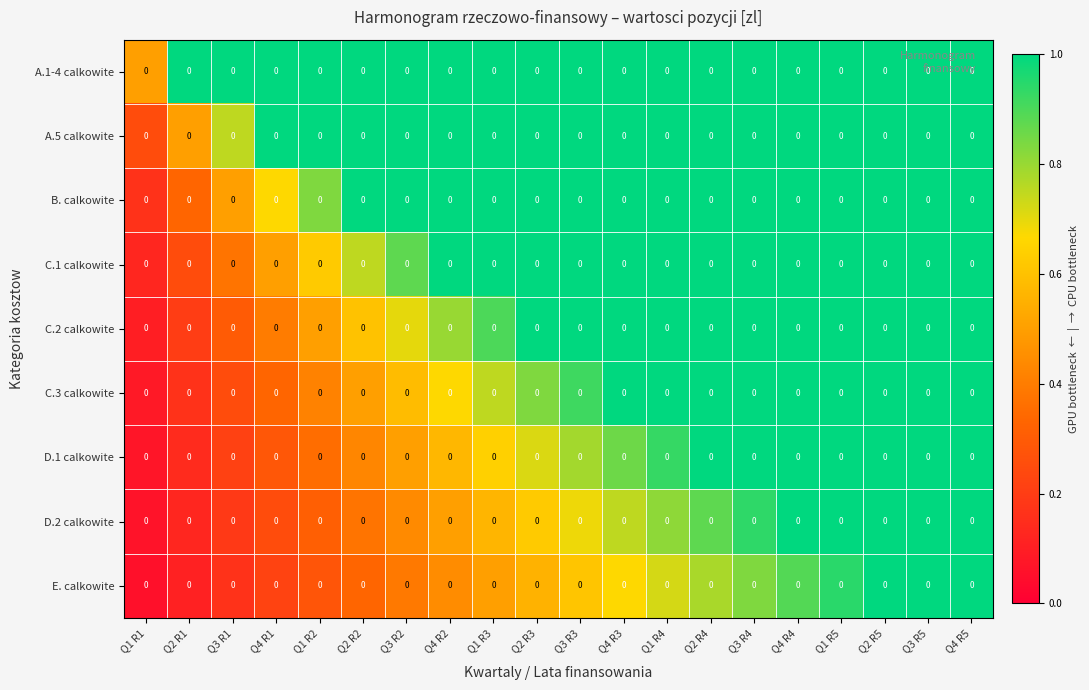

Reading left to right, what are all the values shown in this chart?

A.1-4 calkowite: Q1 R1=0.0	Q2 R1=0.0	Q3 R1=0.0	Q4 R1=0.0	Q1 R2=0.0	Q2 R2=0.0	Q3 R2=0.0	Q4 R2=0.0	Q1 R3=0.0	Q2 R3=0.0	Q3 R3=0.0	Q4 R3=0.0	Q1 R4=0.0	Q2 R4=0.0	Q3 R4=0.0	Q4 R4=0.0	Q1 R5=0.0	Q2 R5=0.0	Q3 R5=0.0	Q4 R5=0.0
A.5 calkowite: Q1 R1=0.0	Q2 R1=0.0	Q3 R1=0.0	Q4 R1=0.0	Q1 R2=0.0	Q2 R2=0.0	Q3 R2=0.0	Q4 R2=0.0	Q1 R3=0.0	Q2 R3=0.0	Q3 R3=0.0	Q4 R3=0.0	Q1 R4=0.0	Q2 R4=0.0	Q3 R4=0.0	Q4 R4=0.0	Q1 R5=0.0	Q2 R5=0.0	Q3 R5=0.0	Q4 R5=0.0
B. calkowite: Q1 R1=0.0	Q2 R1=0.0	Q3 R1=0.0	Q4 R1=0.0	Q1 R2=0.0	Q2 R2=0.0	Q3 R2=0.0	Q4 R2=0.0	Q1 R3=0.0	Q2 R3=0.0	Q3 R3=0.0	Q4 R3=0.0	Q1 R4=0.0	Q2 R4=0.0	Q3 R4=0.0	Q4 R4=0.0	Q1 R5=0.0	Q2 R5=0.0	Q3 R5=0.0	Q4 R5=0.0
C.1 calkowite: Q1 R1=0.0	Q2 R1=0.0	Q3 R1=0.0	Q4 R1=0.0	Q1 R2=0.0	Q2 R2=0.0	Q3 R2=0.0	Q4 R2=0.0	Q1 R3=0.0	Q2 R3=0.0	Q3 R3=0.0	Q4 R3=0.0	Q1 R4=0.0	Q2 R4=0.0	Q3 R4=0.0	Q4 R4=0.0	Q1 R5=0.0	Q2 R5=0.0	Q3 R5=0.0	Q4 R5=0.0
C.2 calkowite: Q1 R1=0.0	Q2 R1=0.0	Q3 R1=0.0	Q4 R1=0.0	Q1 R2=0.0	Q2 R2=0.0	Q3 R2=0.0	Q4 R2=0.0	Q1 R3=0.0	Q2 R3=0.0	Q3 R3=0.0	Q4 R3=0.0	Q1 R4=0.0	Q2 R4=0.0	Q3 R4=0.0	Q4 R4=0.0	Q1 R5=0.0	Q2 R5=0.0	Q3 R5=0.0	Q4 R5=0.0
C.3 calkowite: Q1 R1=0.0	Q2 R1=0.0	Q3 R1=0.0	Q4 R1=0.0	Q1 R2=0.0	Q2 R2=0.0	Q3 R2=0.0	Q4 R2=0.0	Q1 R3=0.0	Q2 R3=0.0	Q3 R3=0.0	Q4 R3=0.0	Q1 R4=0.0	Q2 R4=0.0	Q3 R4=0.0	Q4 R4=0.0	Q1 R5=0.0	Q2 R5=0.0	Q3 R5=0.0	Q4 R5=0.0
D.1 calkowite: Q1 R1=0.0	Q2 R1=0.0	Q3 R1=0.0	Q4 R1=0.0	Q1 R2=0.0	Q2 R2=0.0	Q3 R2=0.0	Q4 R2=0.0	Q1 R3=0.0	Q2 R3=0.0	Q3 R3=0.0	Q4 R3=0.0	Q1 R4=0.0	Q2 R4=0.0	Q3 R4=0.0	Q4 R4=0.0	Q1 R5=0.0	Q2 R5=0.0	Q3 R5=0.0	Q4 R5=0.0
D.2 calkowite: Q1 R1=0.0	Q2 R1=0.0	Q3 R1=0.0	Q4 R1=0.0	Q1 R2=0.0	Q2 R2=0.0	Q3 R2=0.0	Q4 R2=0.0	Q1 R3=0.0	Q2 R3=0.0	Q3 R3=0.0	Q4 R3=0.0	Q1 R4=0.0	Q2 R4=0.0	Q3 R4=0.0	Q4 R4=0.0	Q1 R5=0.0	Q2 R5=0.0	Q3 R5=0.0	Q4 R5=0.0
E. calkowite: Q1 R1=0.0	Q2 R1=0.0	Q3 R1=0.0	Q4 R1=0.0	Q1 R2=0.0	Q2 R2=0.0	Q3 R2=0.0	Q4 R2=0.0	Q1 R3=0.0	Q2 R3=0.0	Q3 R3=0.0	Q4 R3=0.0	Q1 R4=0.0	Q2 R4=0.0	Q3 R4=0.0	Q4 R4=0.0	Q1 R5=0.0	Q2 R5=0.0	Q3 R5=0.0	Q4 R5=0.0